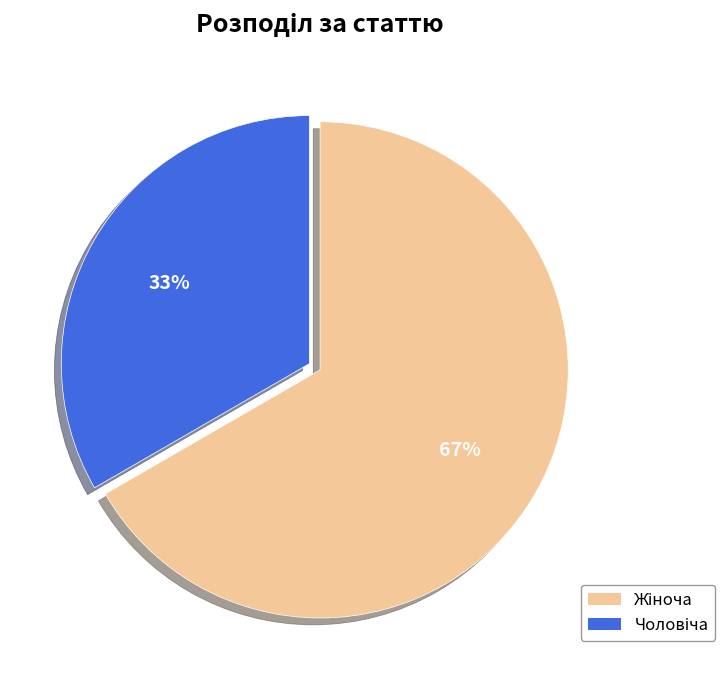

To the nearest percent, what is the average slice percentage?

50%